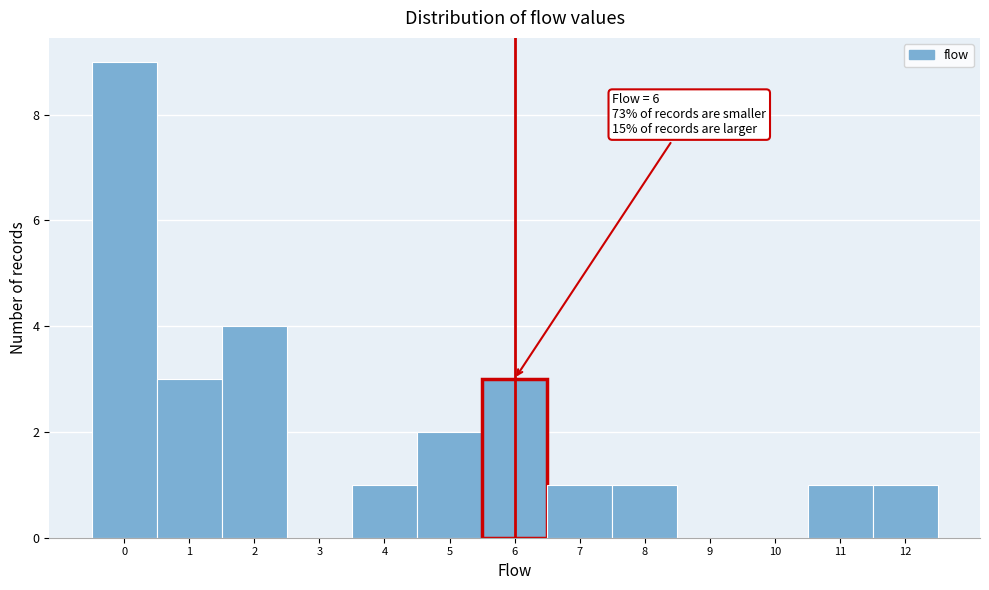

Over which range of the x-axis is the bar tallest?

-0.5 to 0.5